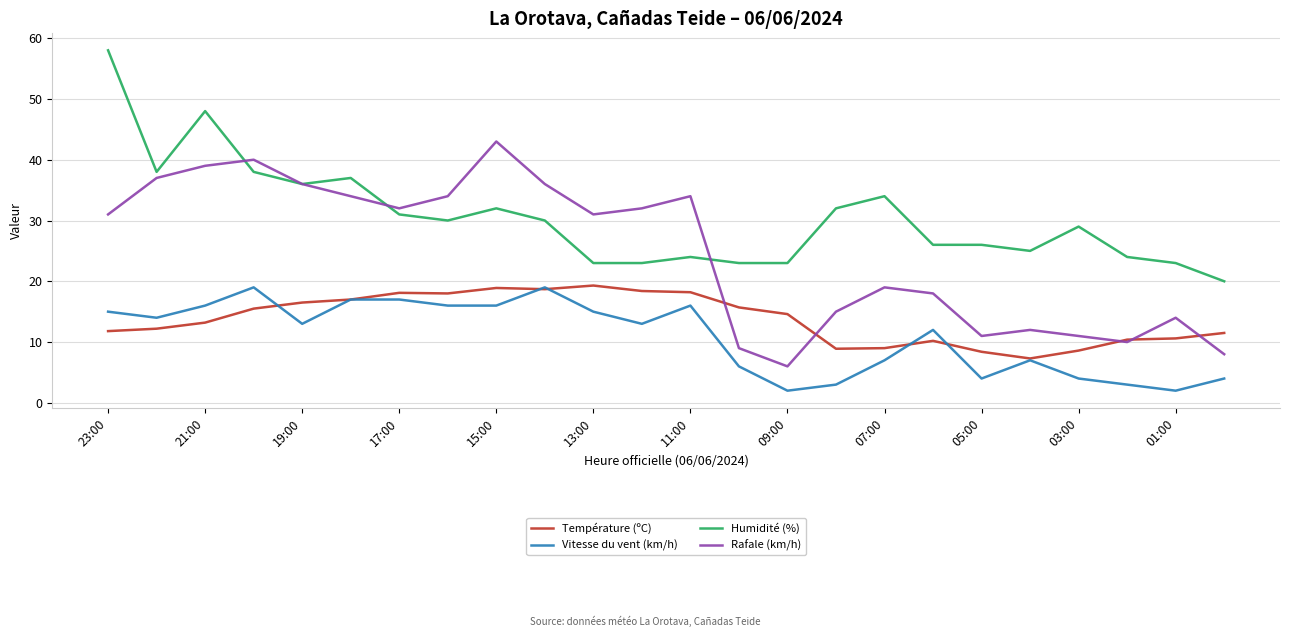

Rank the series by their average value, from highest to lowest.

Humidité (%), Rafale (km/h), Température (ºC), Vitesse du vent (km/h)